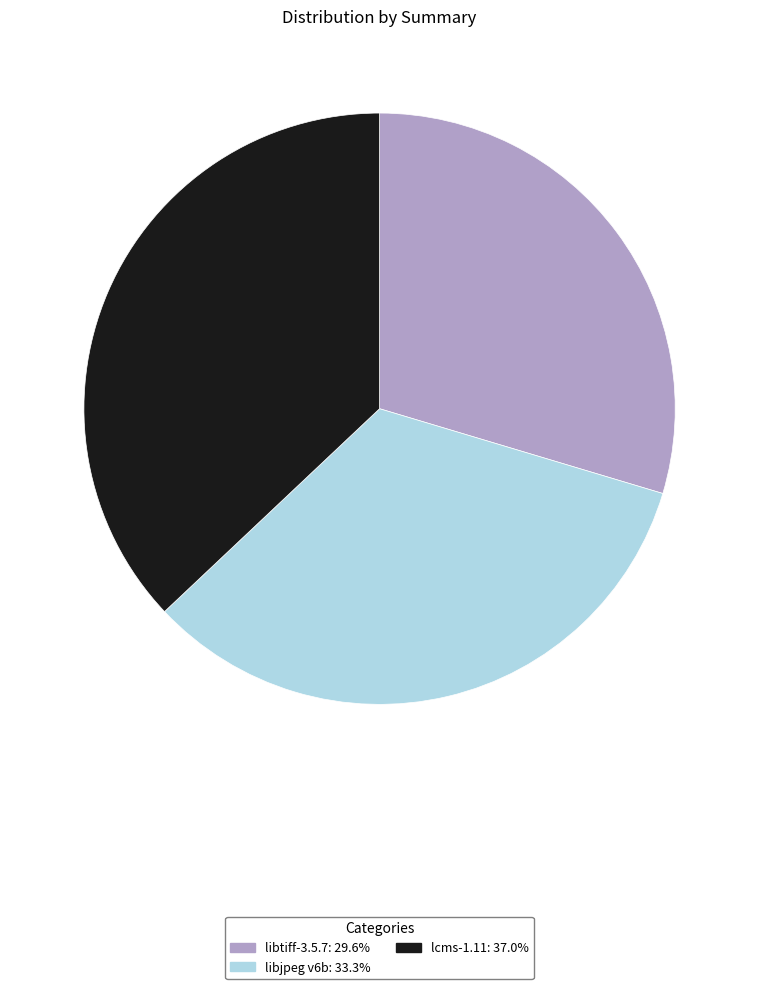

Does lcms-1.11 represent more than half of the total?

No